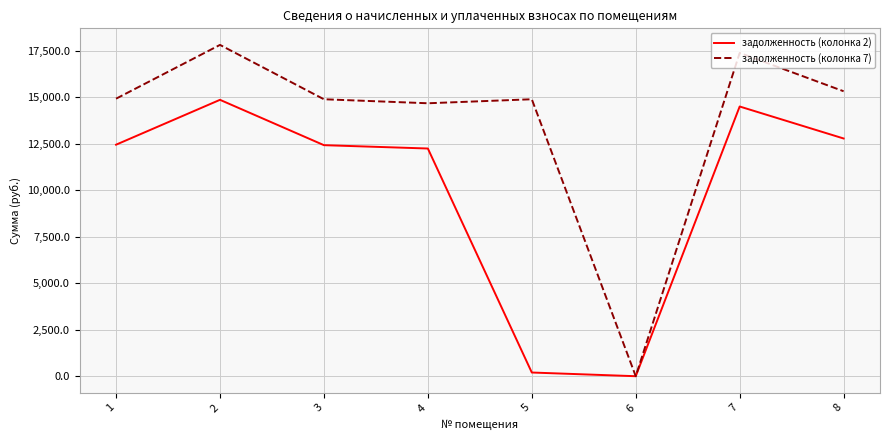

What is the difference between the maximum and minimum values in the задолженность (колонка 2) series?

14868.7